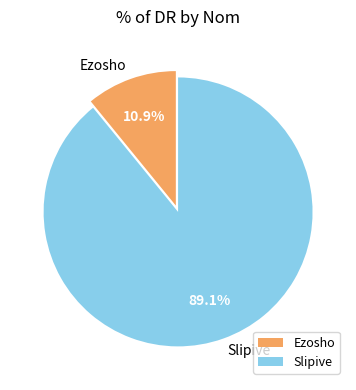

How many slices are in this pie chart?

2